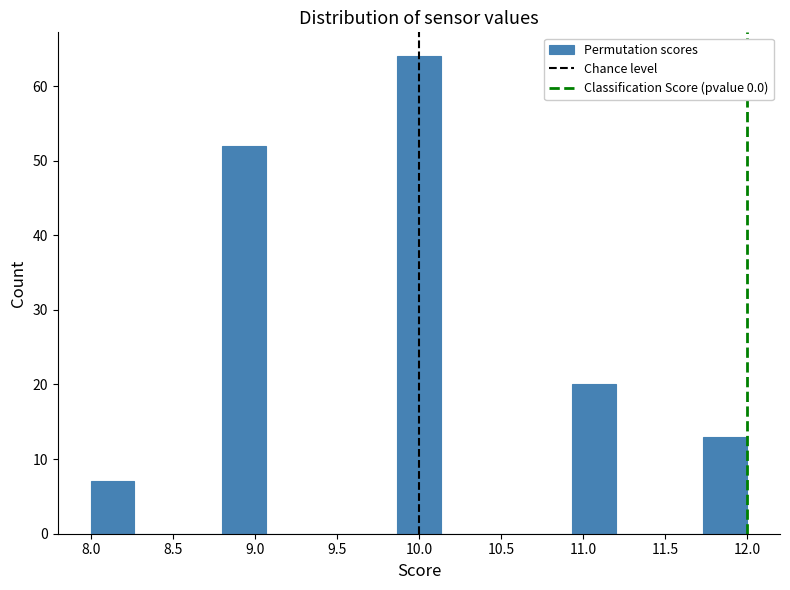

Reading left to right, list every bar in this chart as the range it spans on the x-axis followed by its height. Neither the bar edges nor the heights are printed on the chart, so give them approximately, as read against the axes.

8.00 to 8.25: 7
8.25 to 8.55: 0
8.55 to 8.80: 0
8.80 to 9.05: 52
9.05 to 9.35: 0
9.35 to 9.60: 0
9.60 to 9.85: 0
9.85 to 10.15: 64
10.15 to 10.40: 0
10.40 to 10.65: 0
10.65 to 10.95: 0
10.95 to 11.20: 20
11.20 to 11.45: 0
11.45 to 11.75: 0
11.75 to 12.00: 13